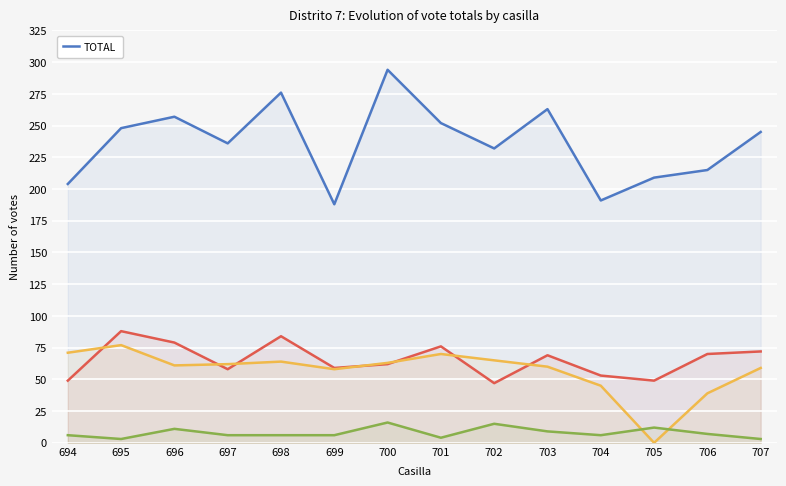

What is the greatest value displayed?

294